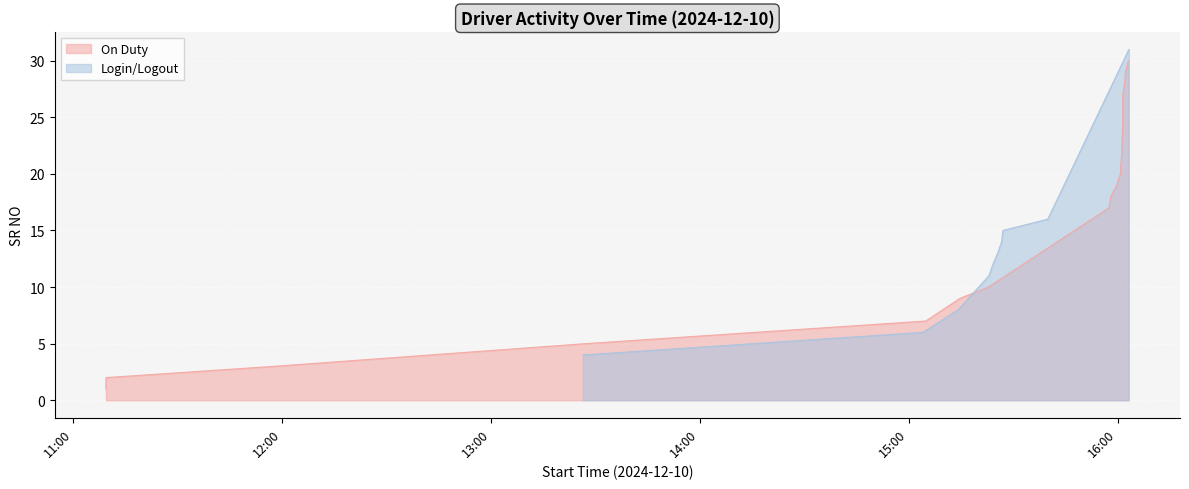

How many values are below 13?

5